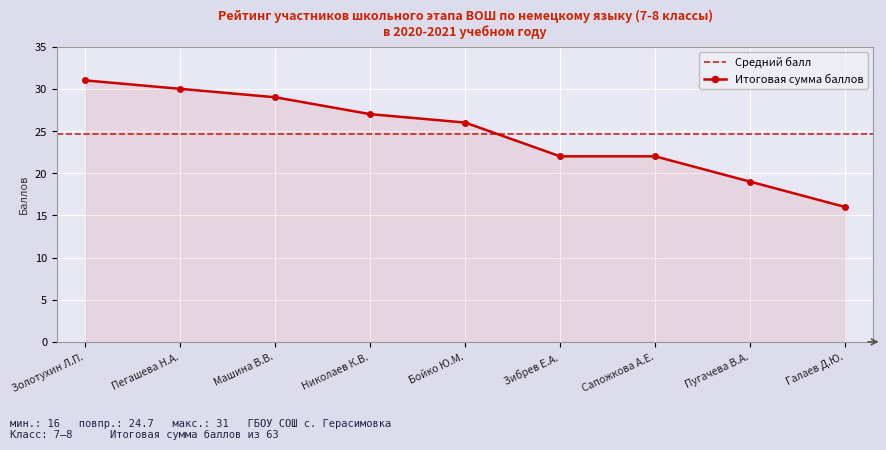

True or false: Итоговая сумма баллов has a value of 16 at Галаев Д.Ю..

True